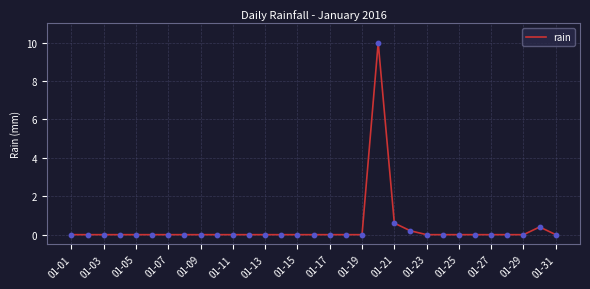

What is the difference between the maximum and minimum values?

10.0